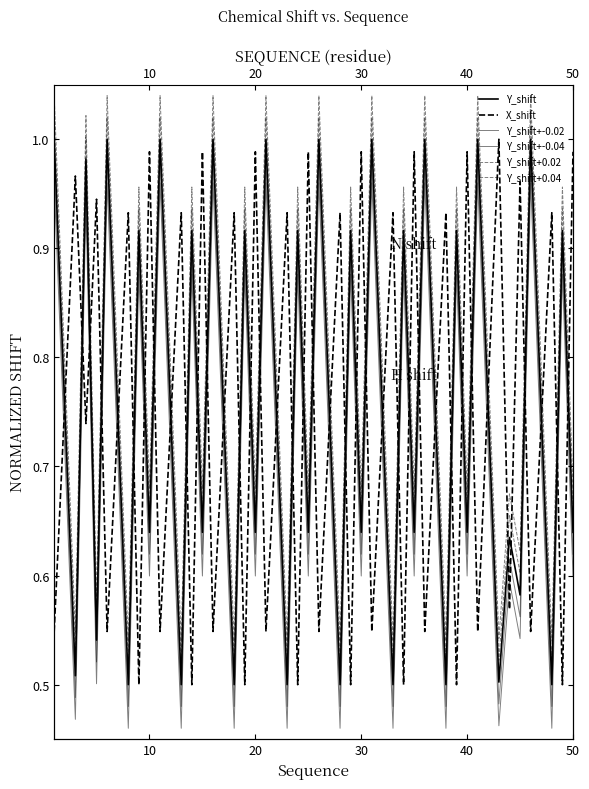

What is the maximum value for Y_shift?

1.0